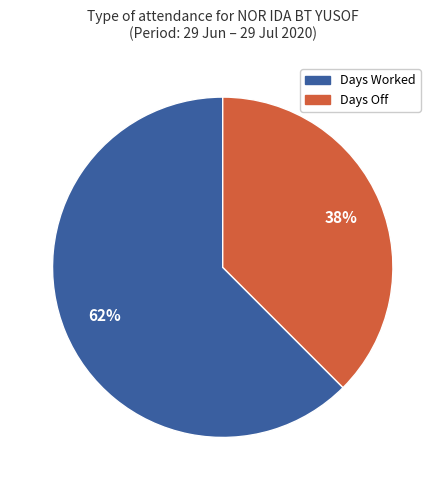

Is there any slice that represents more than half of the pie?

Yes